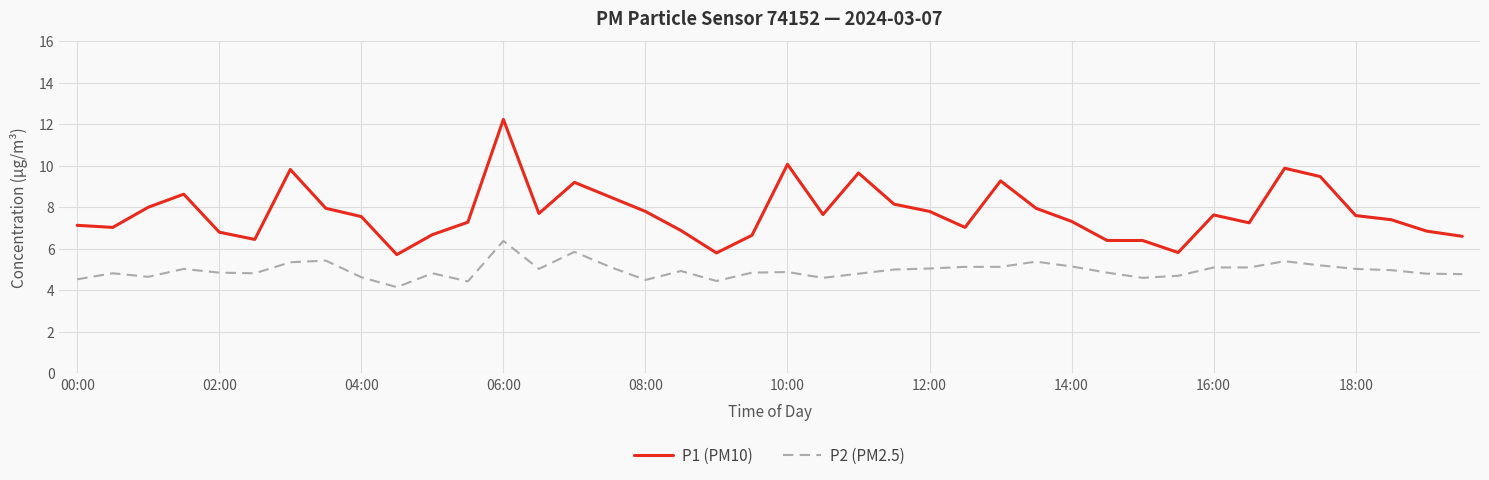

True or false: P2 (PM2.5) and P1 (PM10) cross at least once.

False